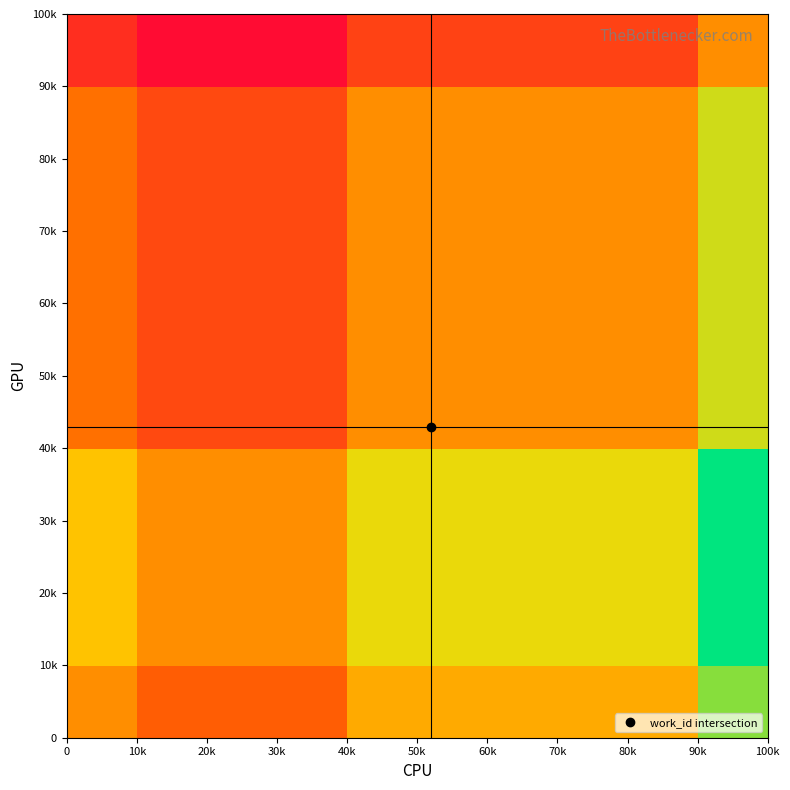

At how many categories does at least one series exceed 1?

7